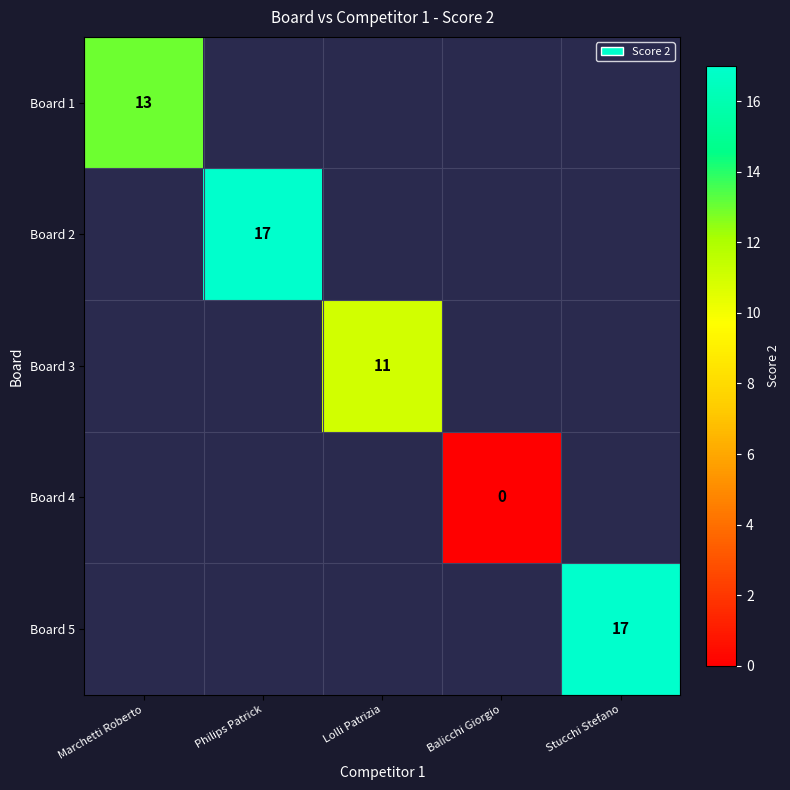

True or false: Board 2 has a value of 17 at Philips Patrick.

True